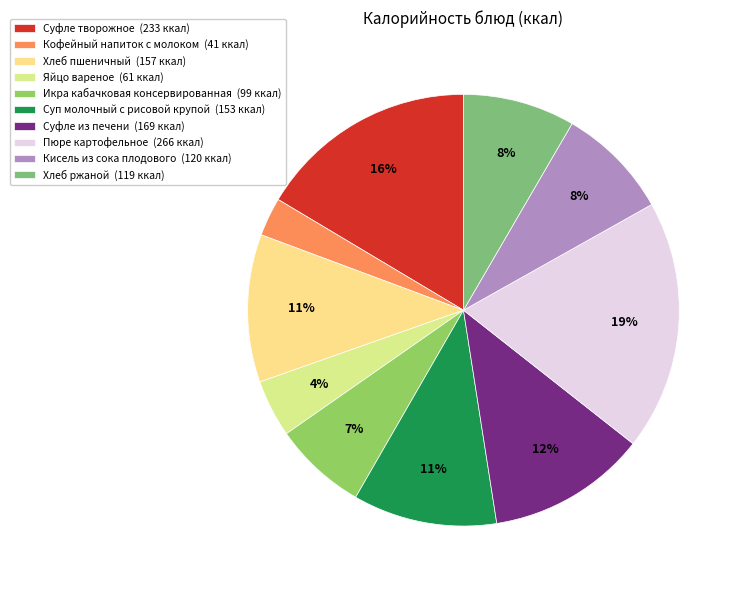

What is the smallest slice in the pie chart?

Кофейный напиток с молоком